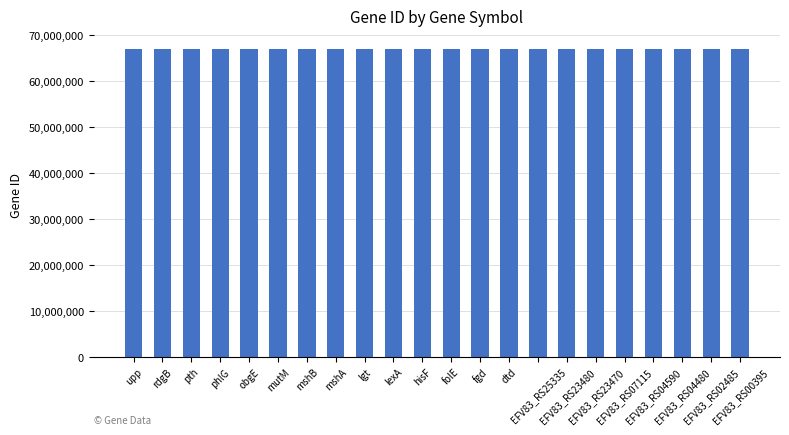

What position from the left is dtd?

14